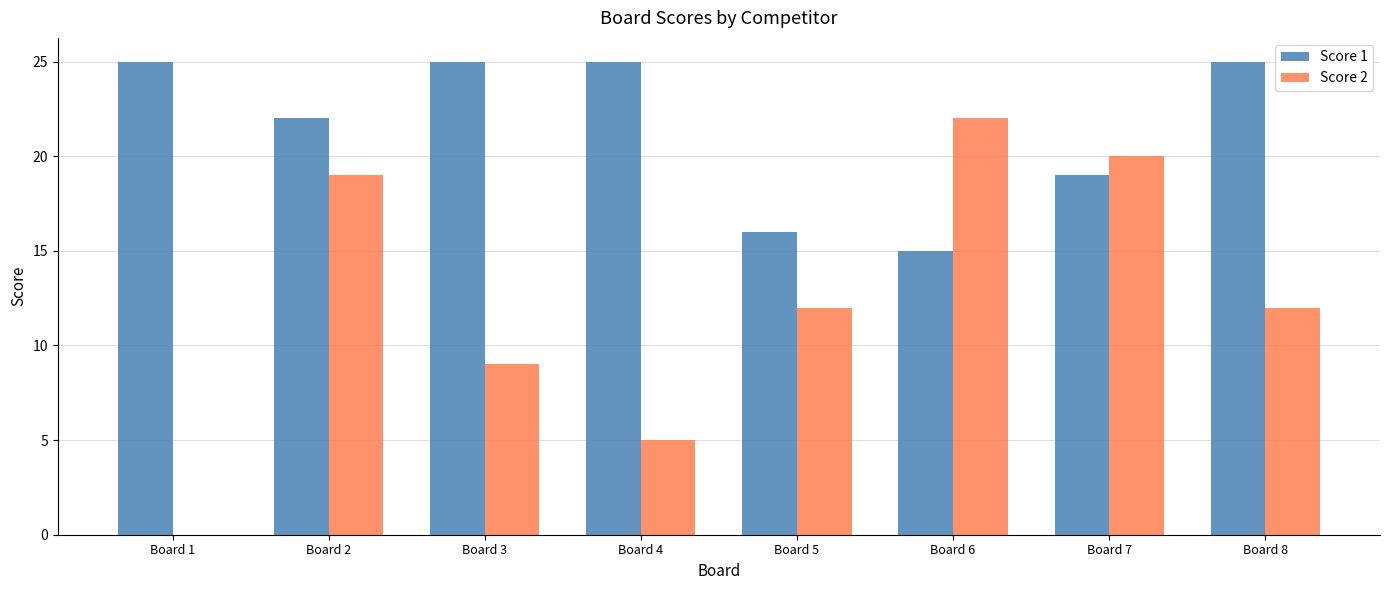

What is the spread (max minus min) of values at Board 8?

13